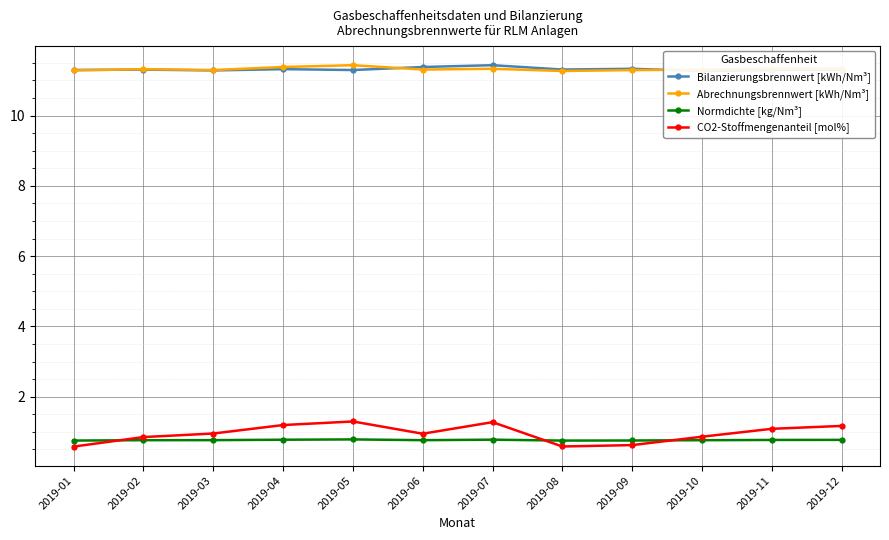

What is the sum of all Abrechnungsbrennwert [kWh/Nm³] values?

135.9